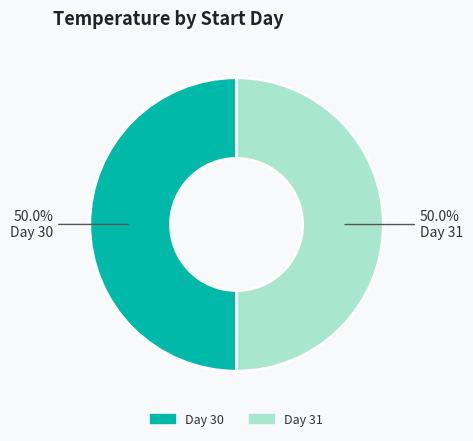

Count the number of slices in the pie.

2